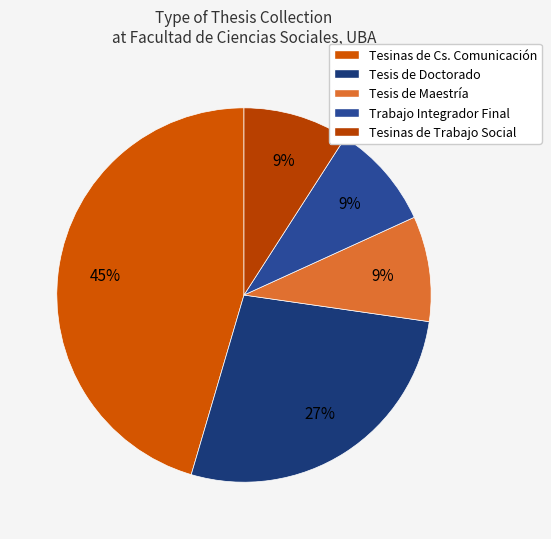

How many segments does this pie chart have?

5